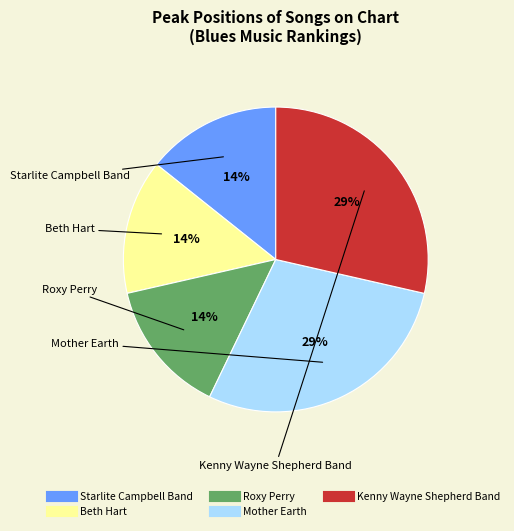

Count the number of slices in the pie.

5